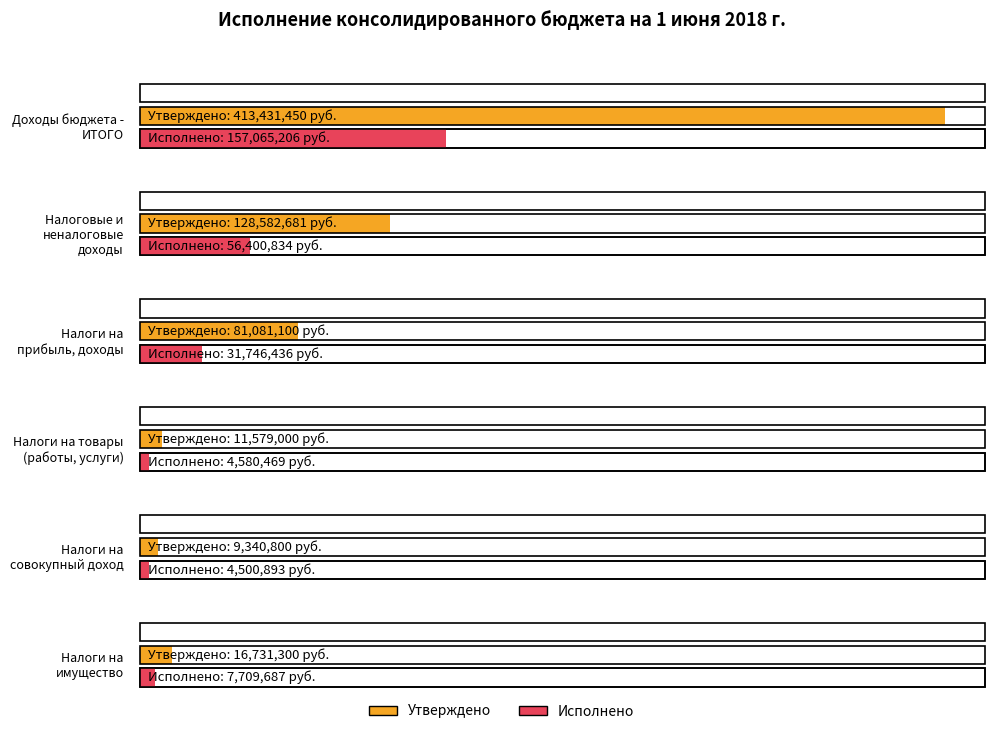

At which category is the sum across all series the highest?

Доходы бюджета - ИТОГО